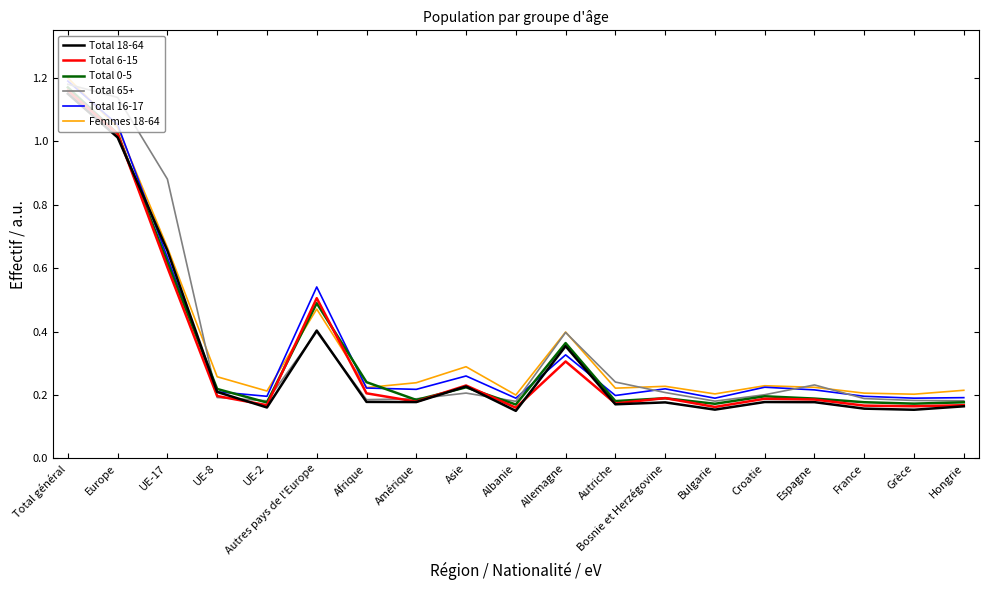

True or false: Femmes 18-64 and Total 6-15 cross at least once.

True